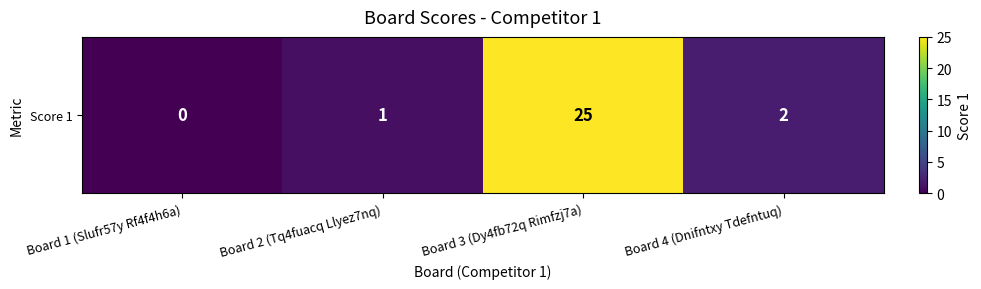

Which category has the highest value across all series?

Board 3 (Dy4fb72q Rimfzj7a)